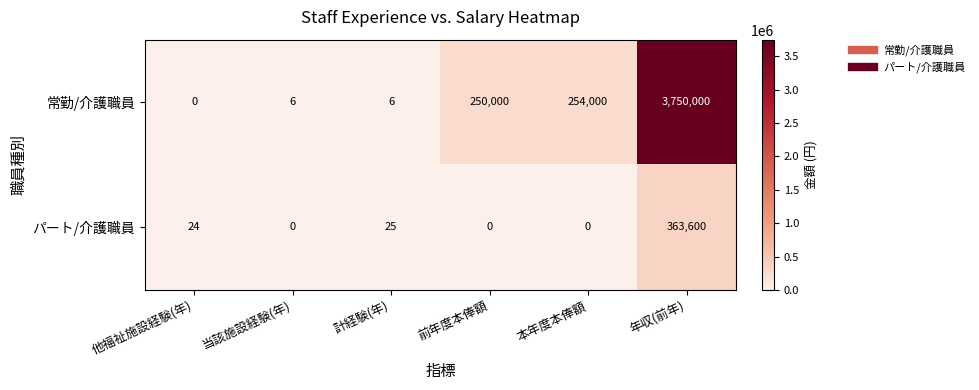

Reading left to right, what are all the values shown in this chart?

常勤/介護職員: 他福祉施設経験(年)=0	当該施設経験(年)=6	計経験(年)=6	前年度本俸額=250000	本年度本俸額=254000	年収(前年)=3750000
パート/介護職員: 他福祉施設経験(年)=24	当該施設経験(年)=0	計経験(年)=25	前年度本俸額=0	本年度本俸額=0	年収(前年)=363600